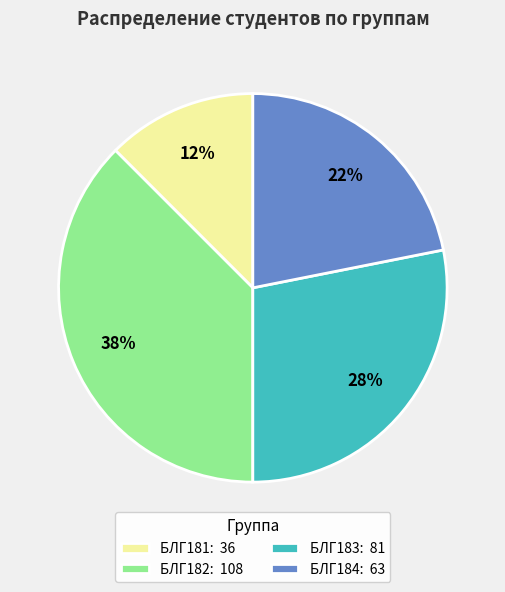

To the nearest percent, what portion does БЛГ183 represent?

28%